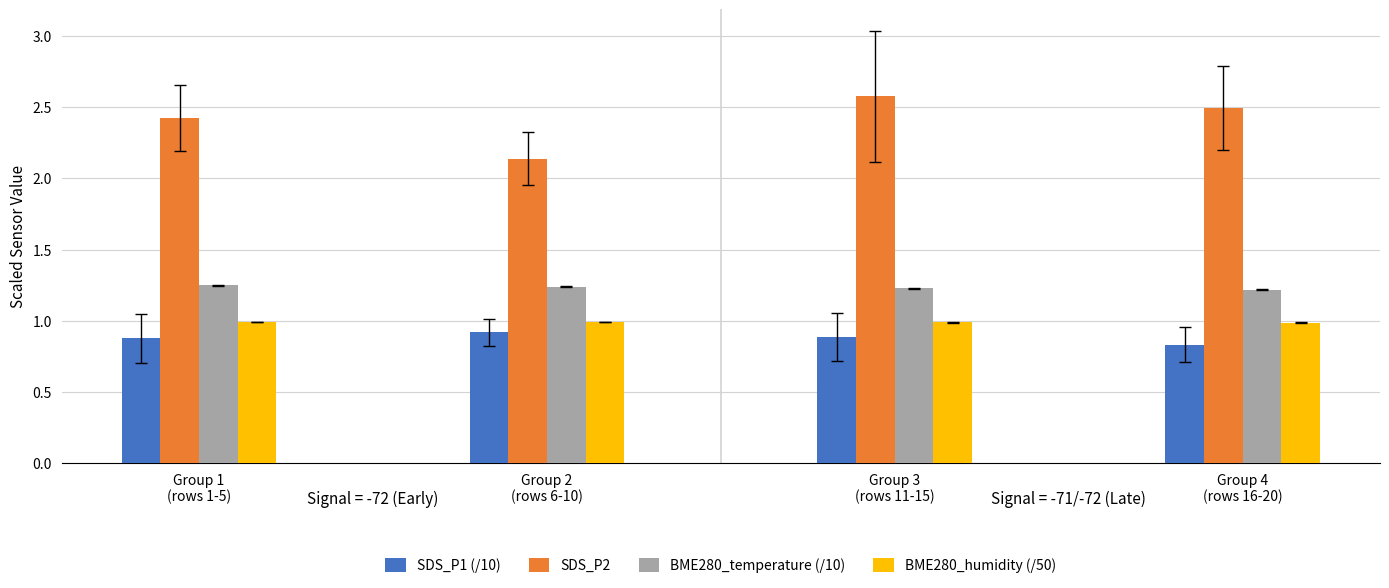

Is the value of SDS_P1 (/10) at Group 3
(rows 11-15) greater than the value of BME280_humidity (/50) at Group 1
(rows 1-5)?

No